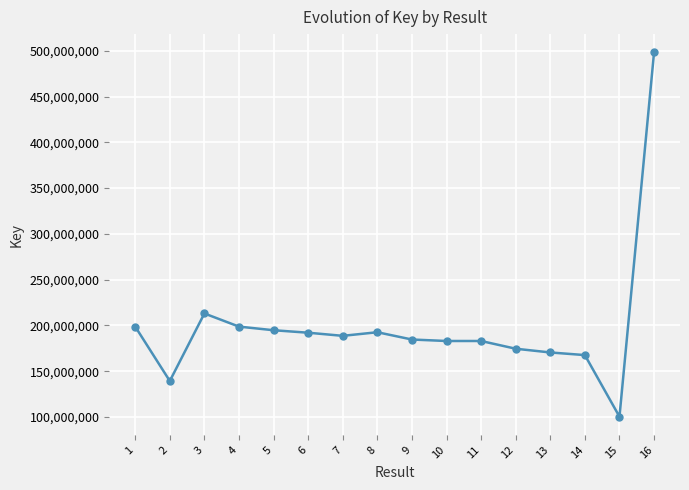

What is the change in value from 5 to 11?

-11763557